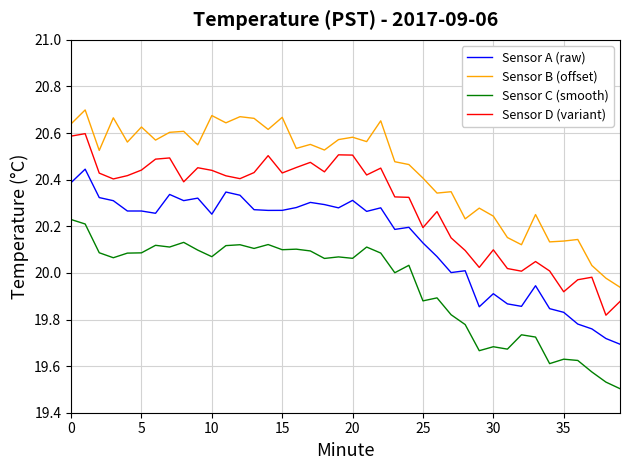

Does the chart have visible grid lines?

Yes